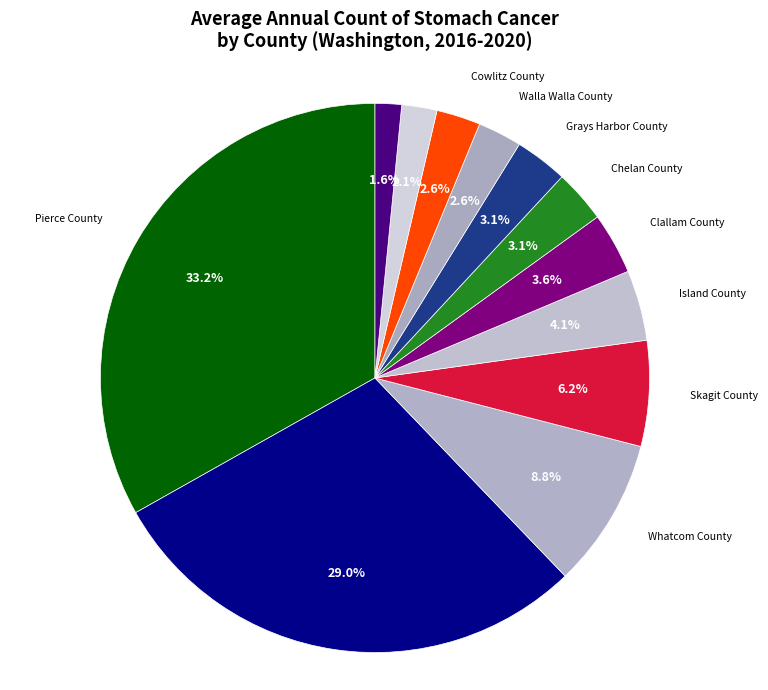

Is there any slice that represents more than half of the pie?

No